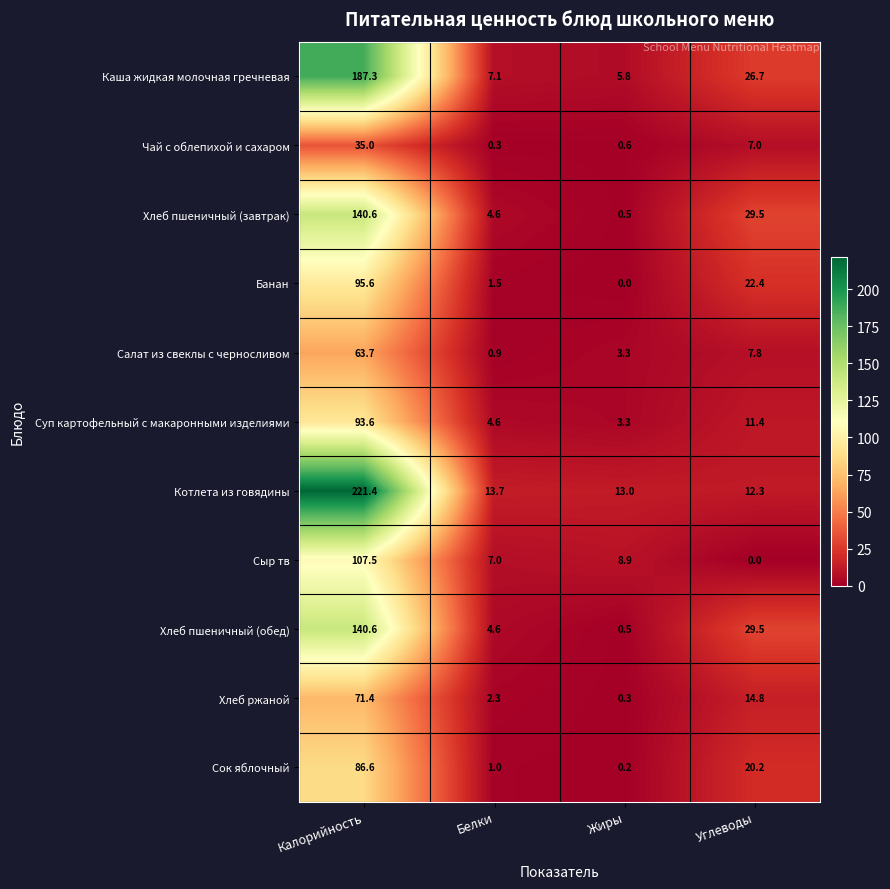

Which label corresponds to the largest value in the chart?

Калорийность